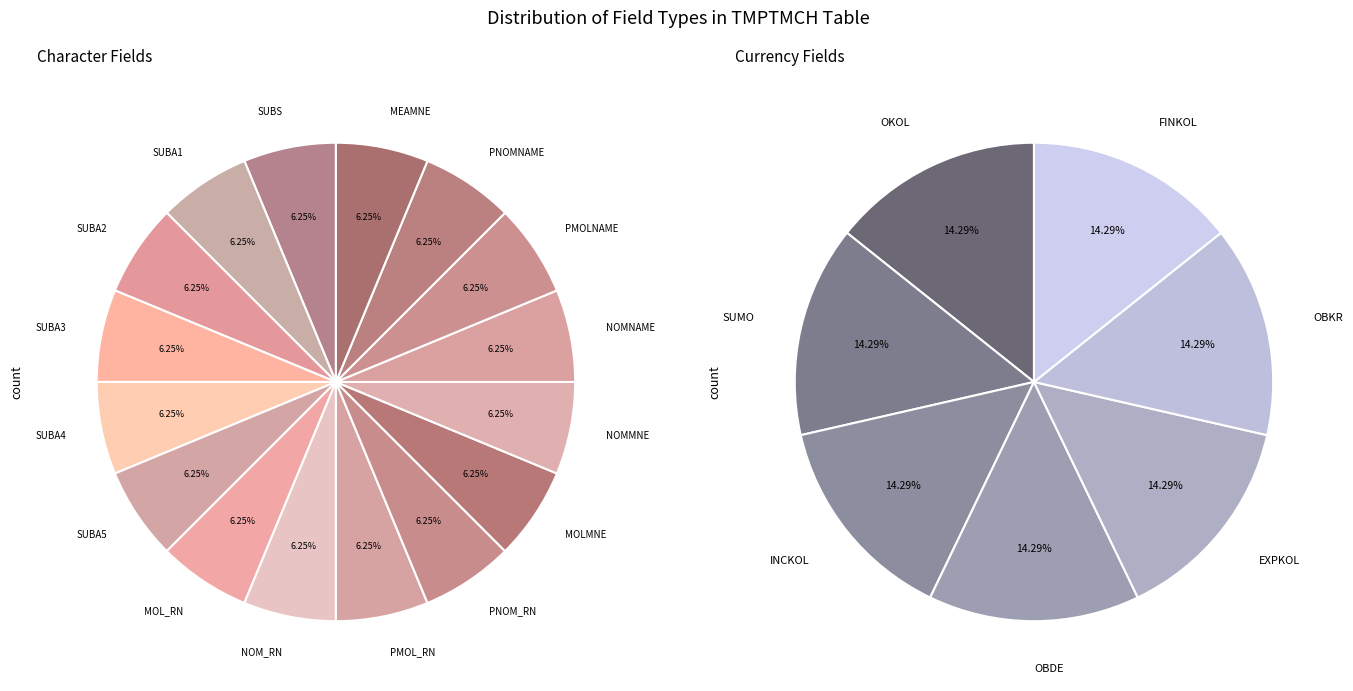

To the nearest percent, what portion does Currency represent?

30%